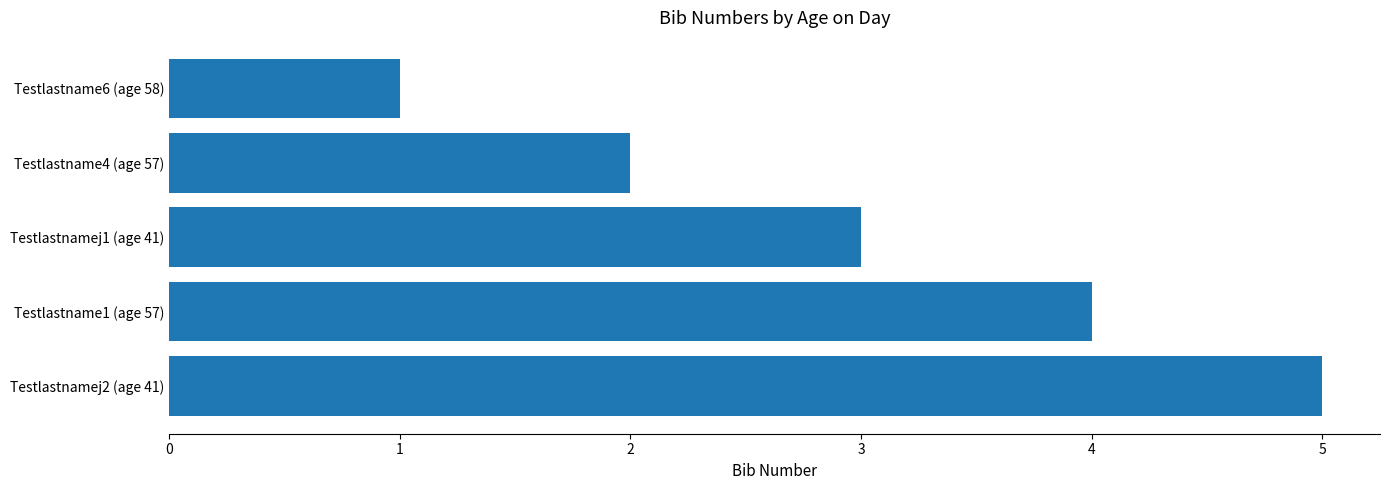

Reading bottom to top, list all the values displayed in this chart.

Testlastnamej2 (age 41)=5	Testlastname1 (age 57)=4	Testlastnamej1 (age 41)=3	Testlastname4 (age 57)=2	Testlastname6 (age 58)=1